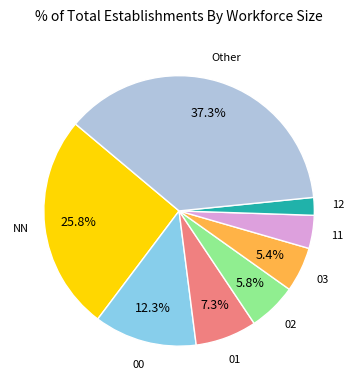

Is there a majority slice in this chart?

No